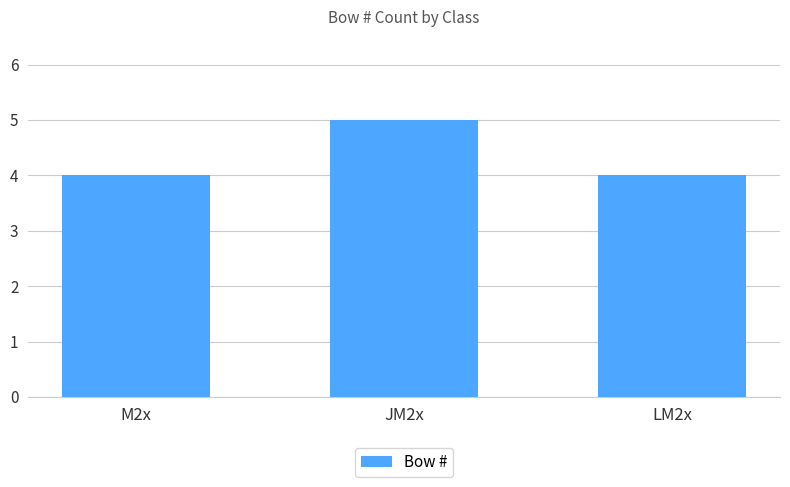

What is the sum of all values?

13